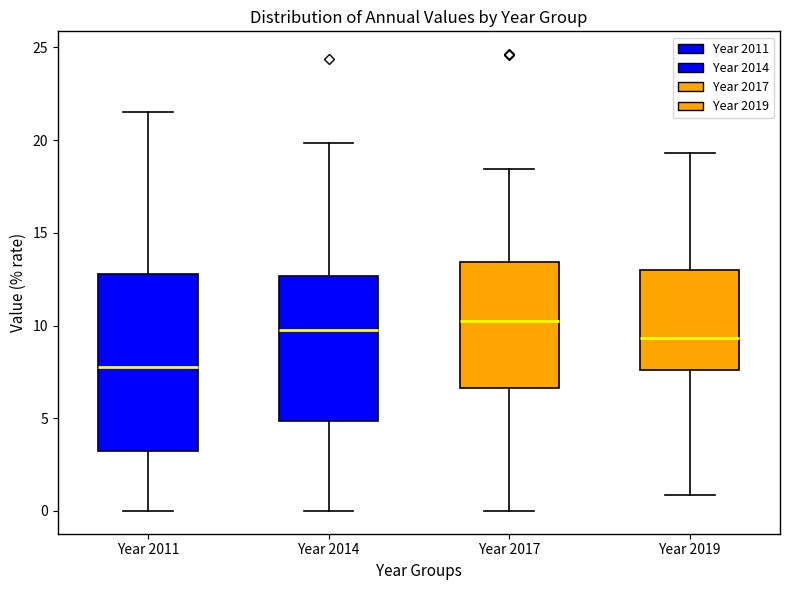

Where is the upper edge of the box for Year 2011 on the y-axis? The values are not printed on the chart, so give them approximately, as read against the axis.

13.0